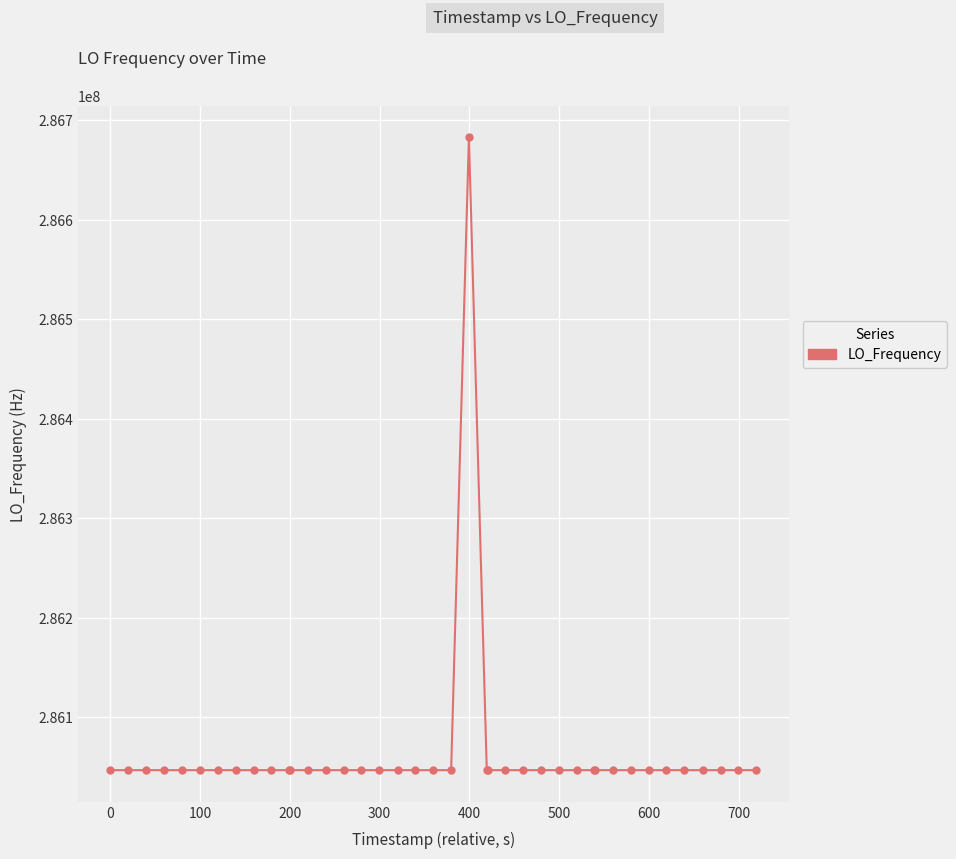

True or false: the data has more than 0 interior local peaks.

True